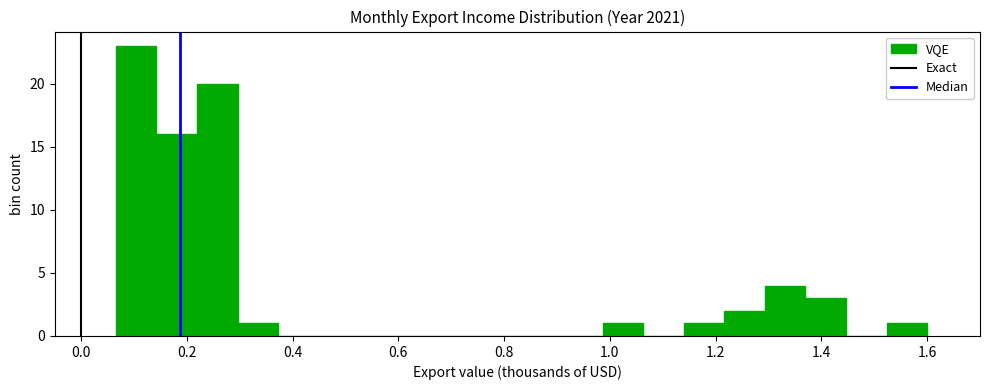

Around what value on the x-axis is the tallest bar? Give the approximate position of its centre, as read against the axis.

0.10